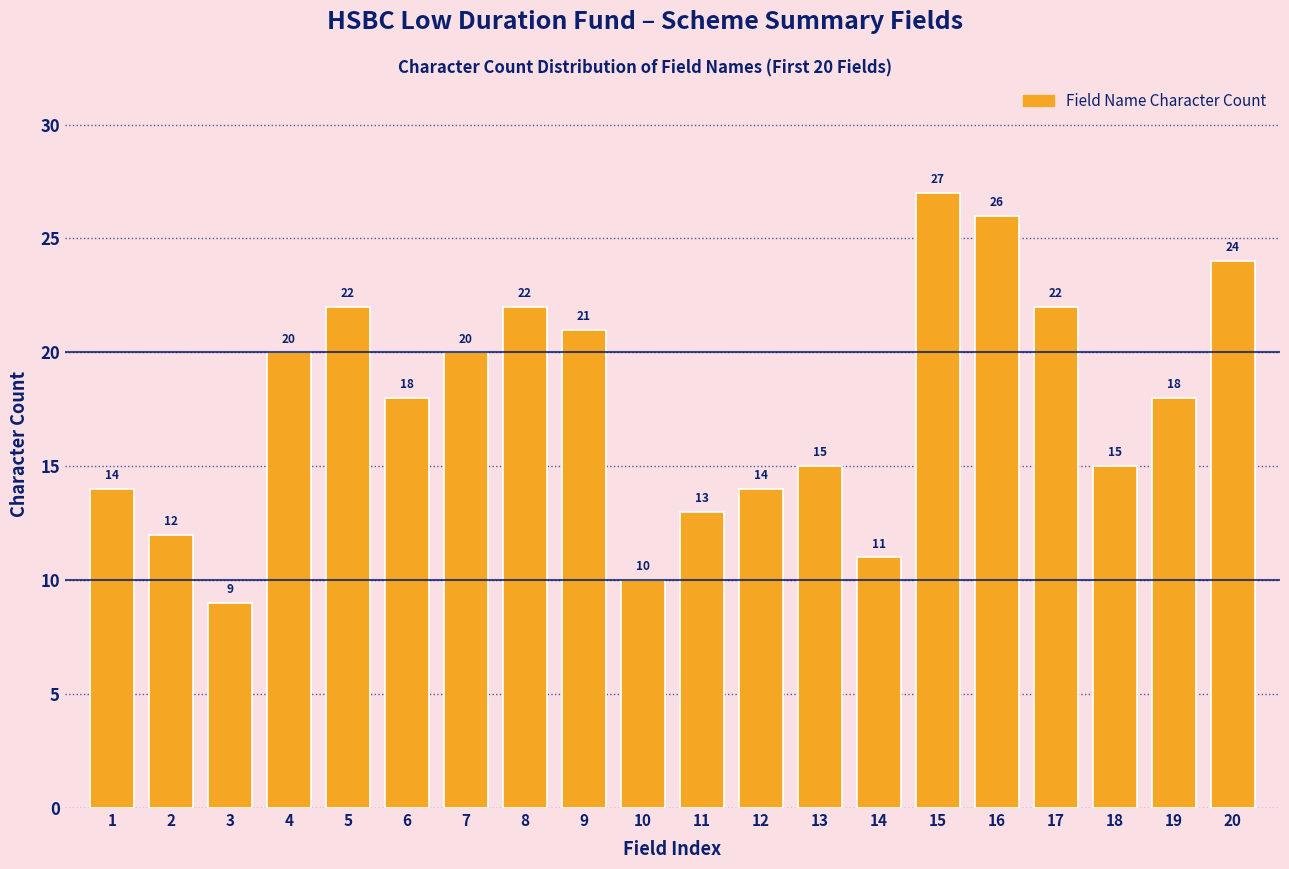

Reading left to right, transcribe all the data shown in this chart.

14	12	9	20	22	18	20	22	21	10	13	14	15	11	27	26	22	15	18	24